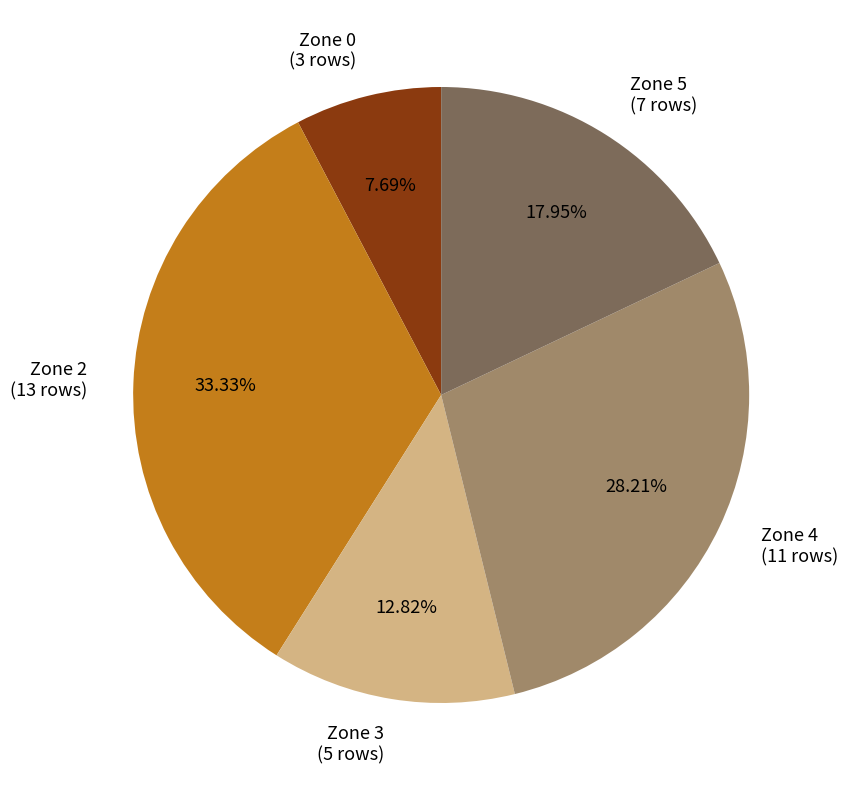

Rank the categories by value from highest to lowest.

Zone 2, Zone 4, Zone 5, Zone 3, Zone 0